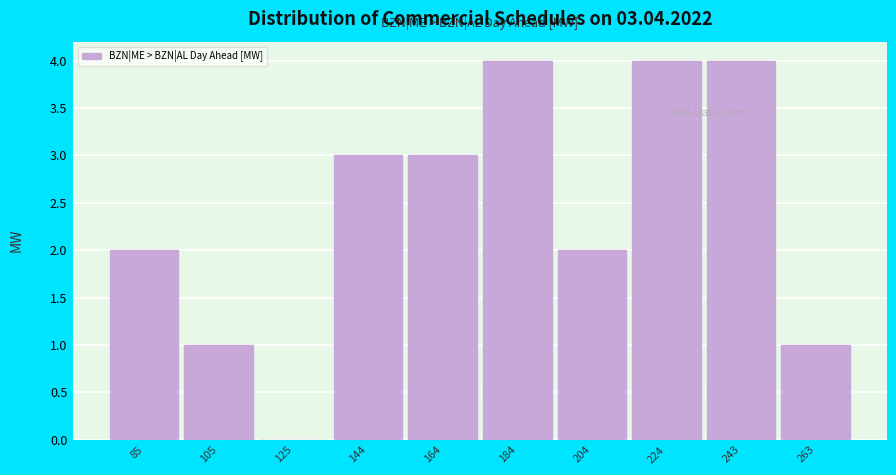

Reading left to right, list all the values displayed in this chart.

85=2	105=1	125=0	144=3	164=3	184=4	204=2	224=4	243=4	263=1